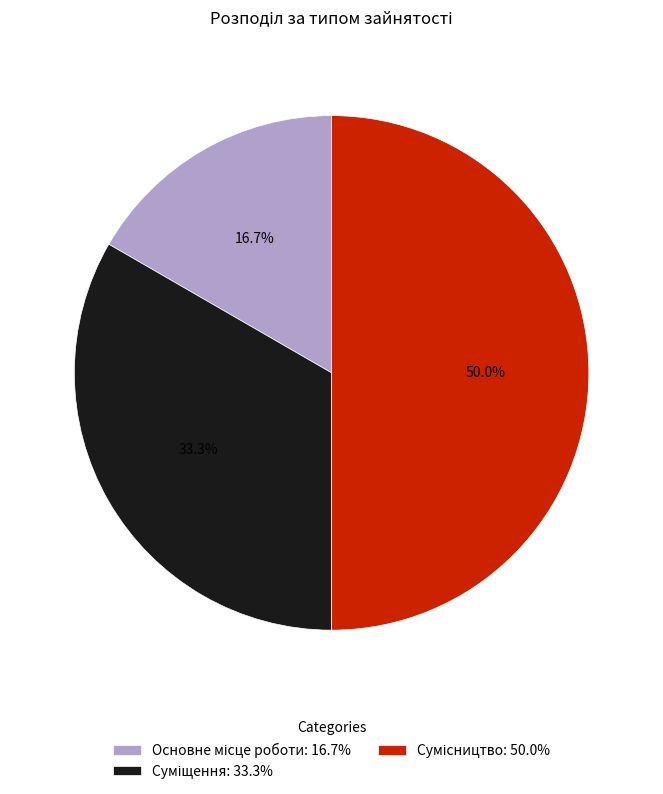

Rank the categories by value from lowest to highest.

Основне місце роботи, Суміщення, Сумісництво